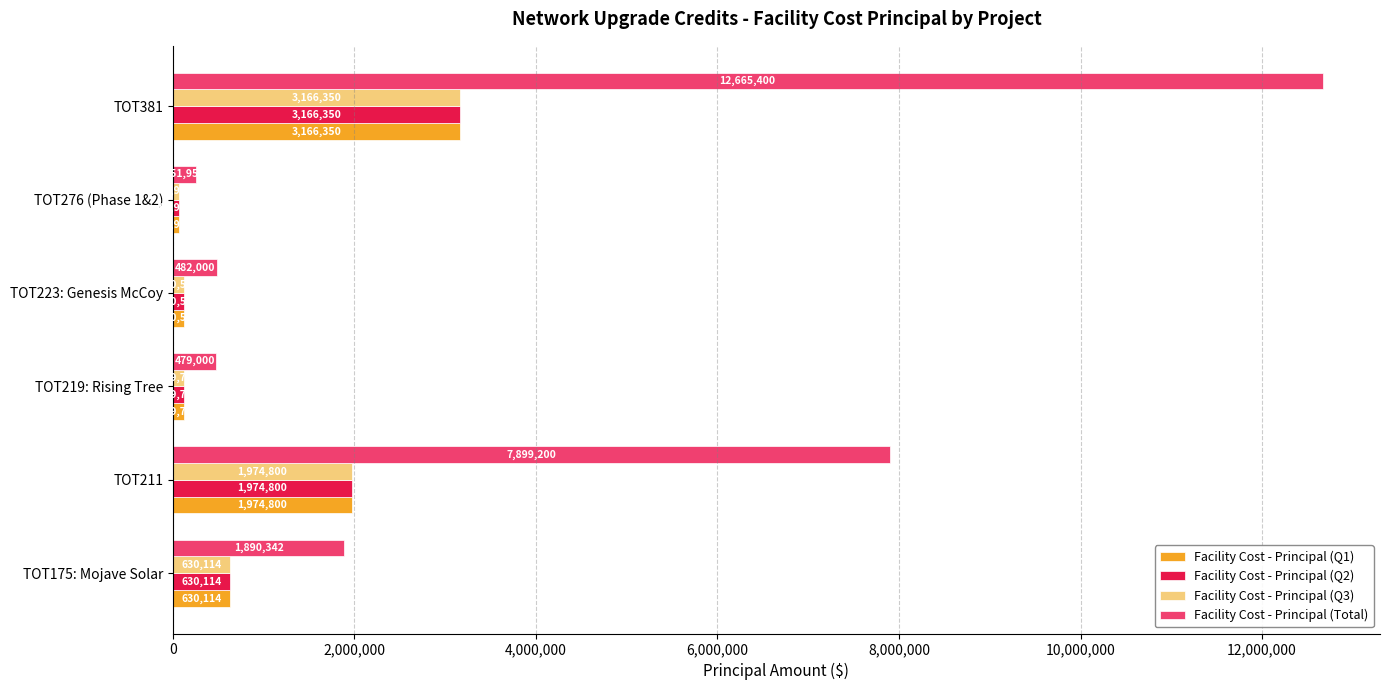

At which category is the sum across all series the highest?

TOT381